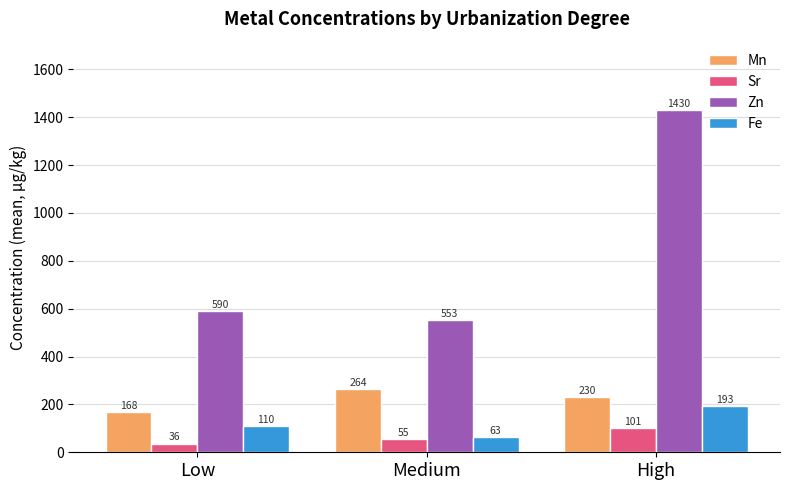

At how many categories does at least one series exceed 787?

1